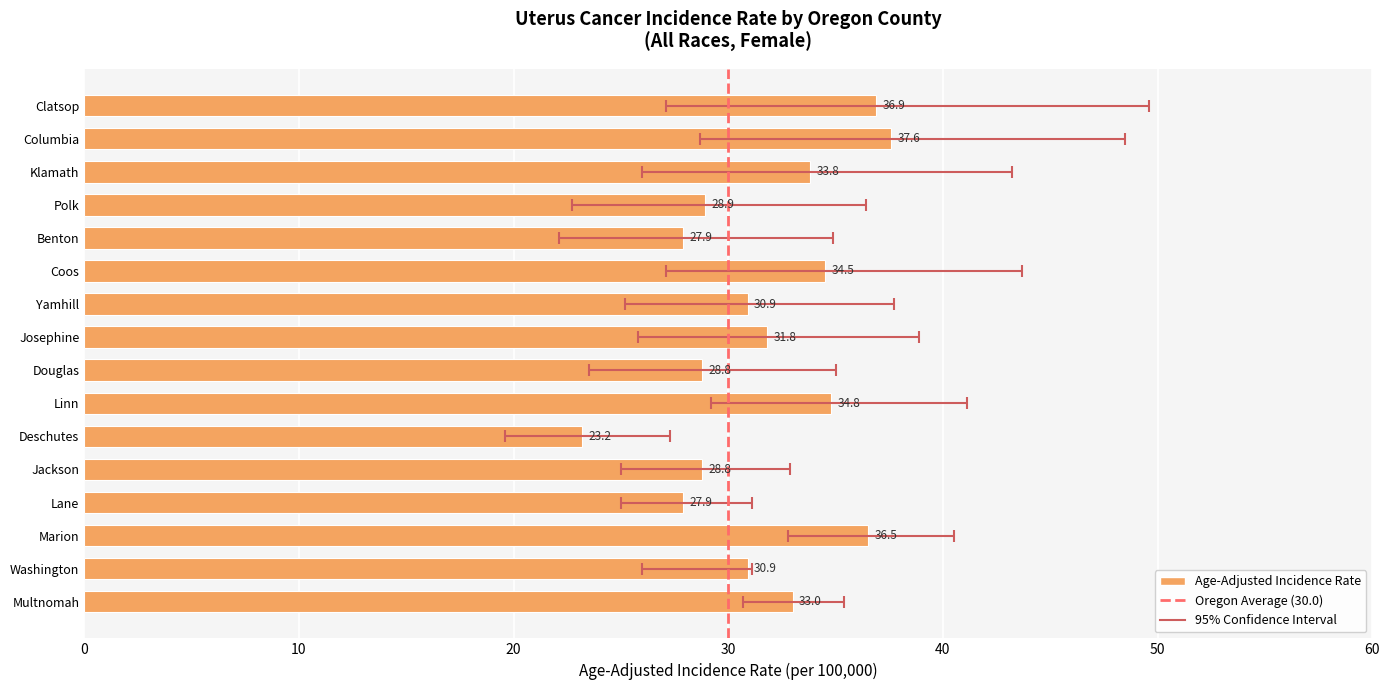

What is the minimum value shown in the chart?

23.2